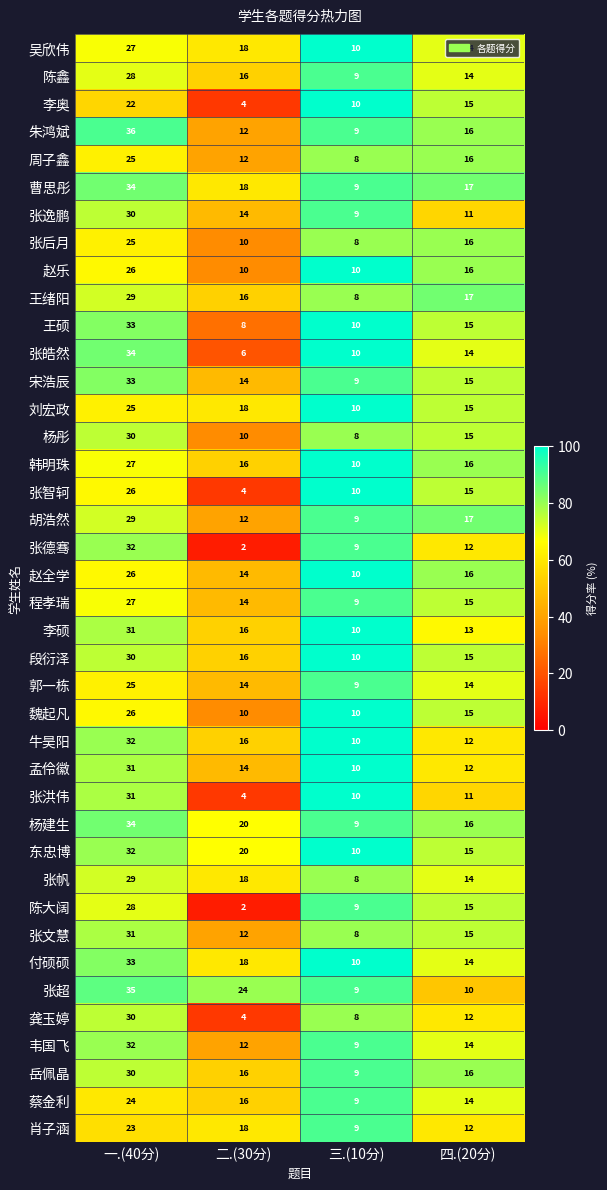

What is the minimum value for 杨建生?

9